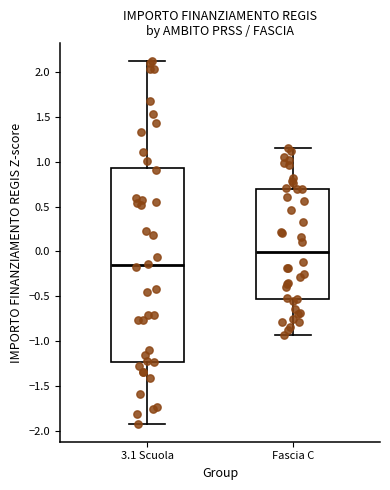

Which box has the highest median line?

Fascia C